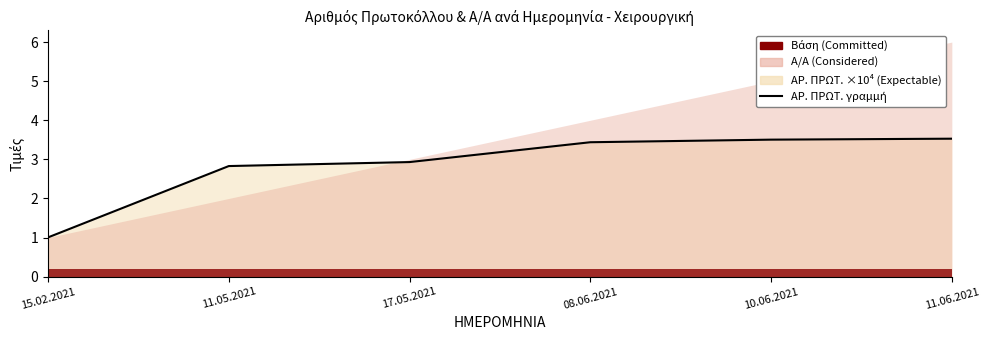

Rank the categories by value from highest to lowest.

11.06.2021, 10.06.2021, 08.06.2021, 17.05.2021, 11.05.2021, 15.02.2021